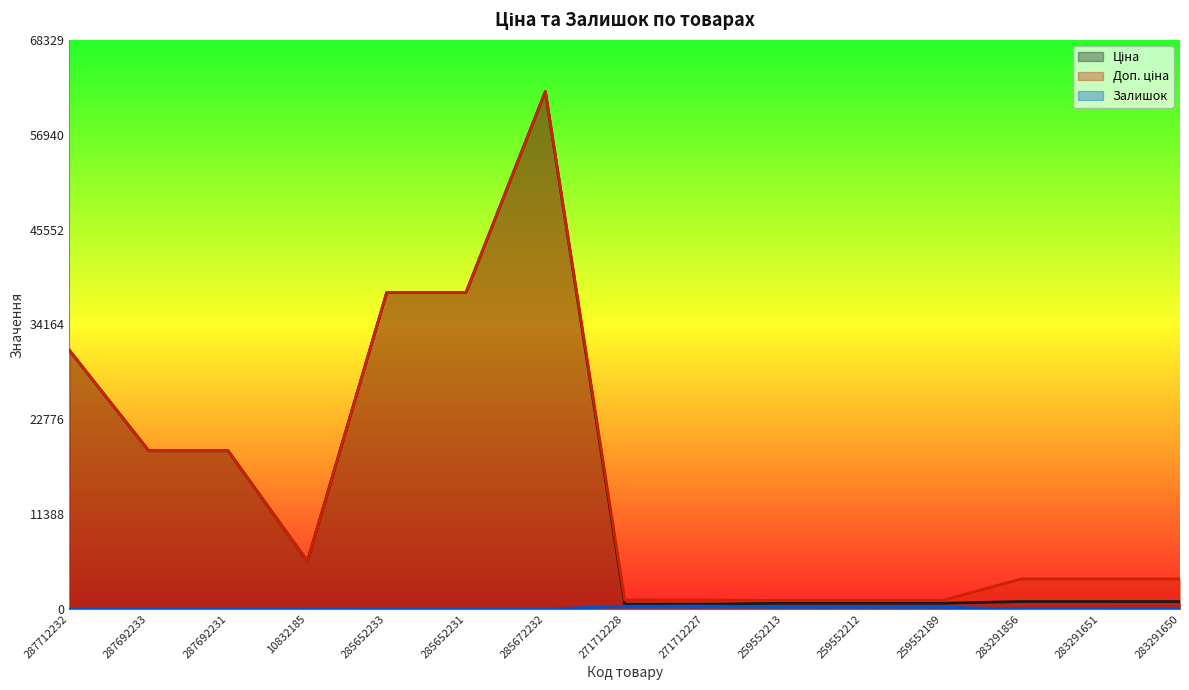

At which label does Ціна first exceed 905?

287712232